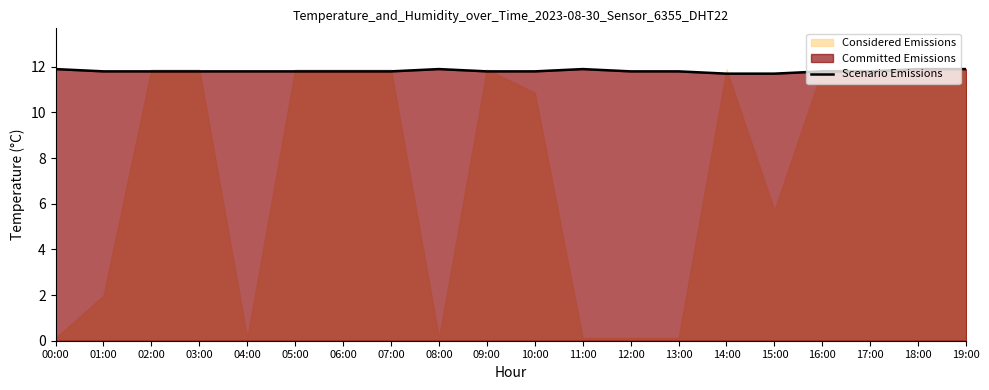

Where is the first local maximum?

08:00